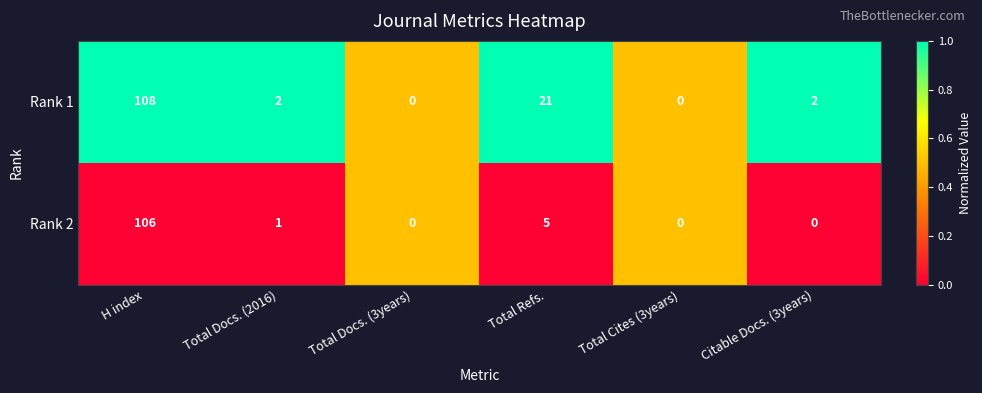

At which label does Rank 2 first exceed 1?

H index